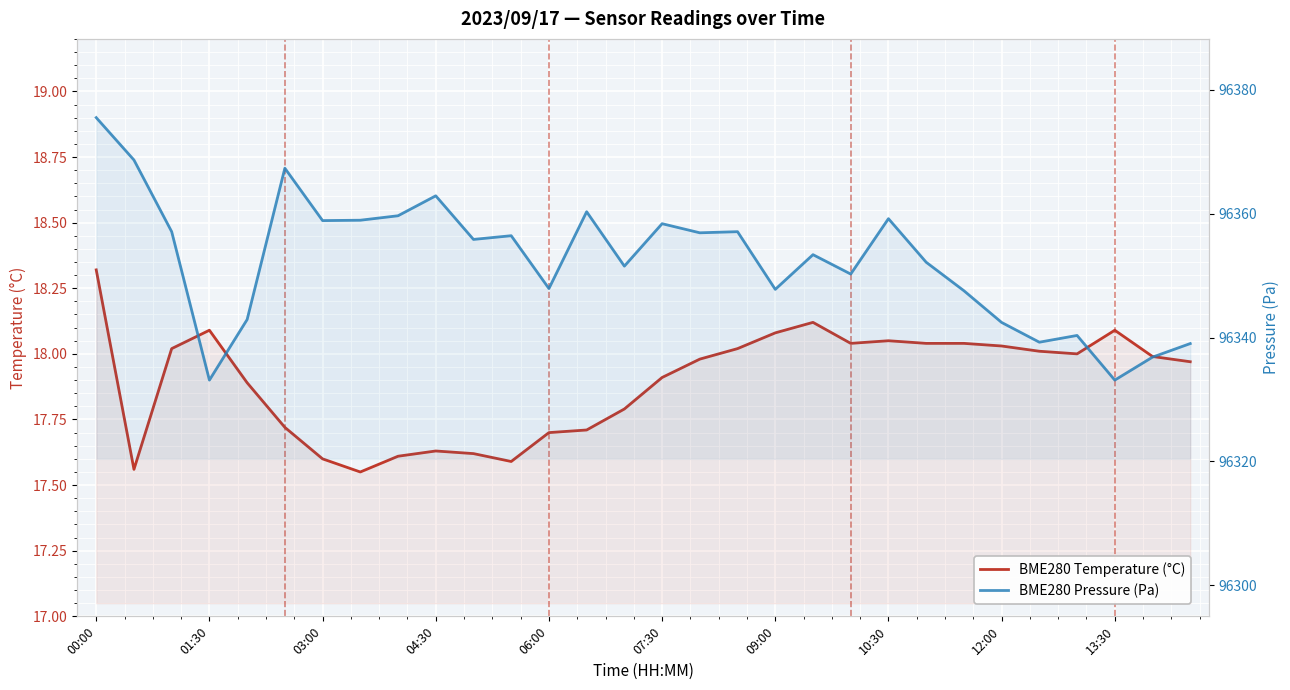

What is the smallest value displayed?

17.6